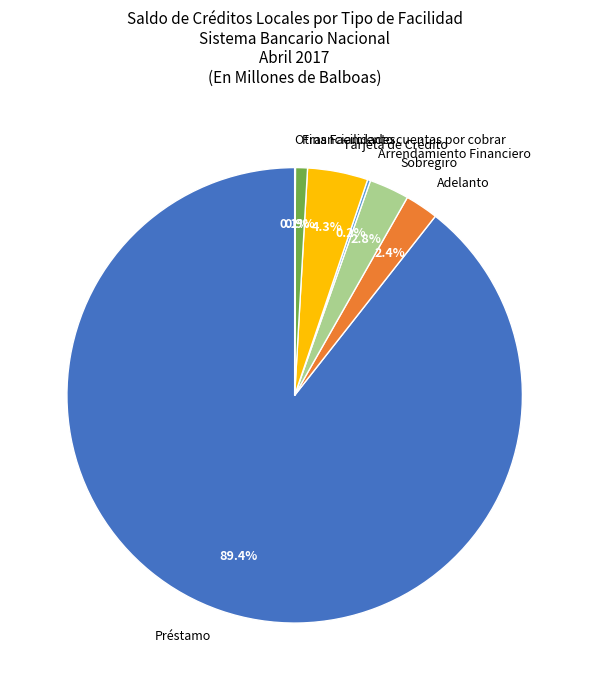

Is Sobregiro the majority of the pie?

No